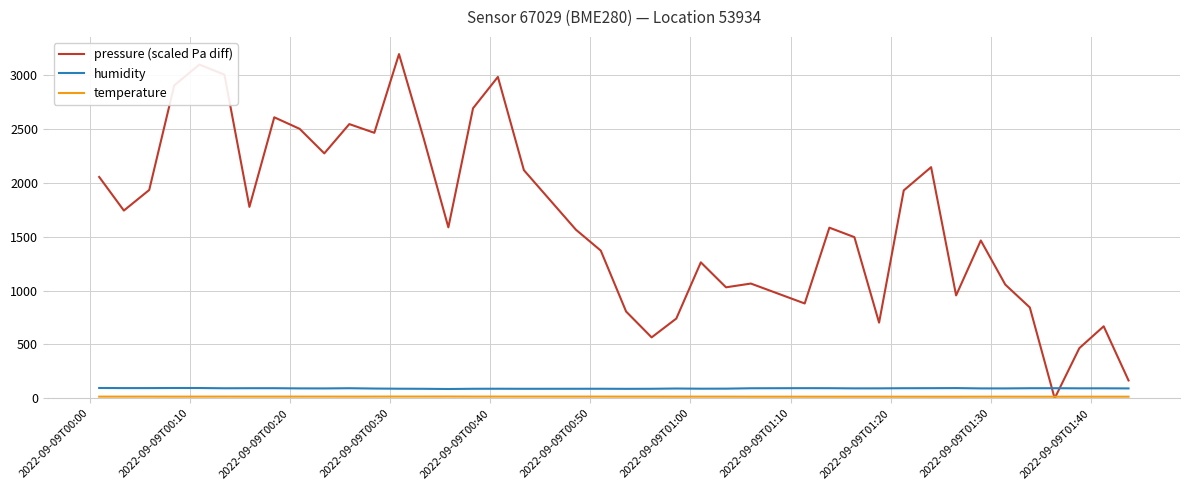

Which series has the largest total across all categories?

pressure (scaled Pa diff)